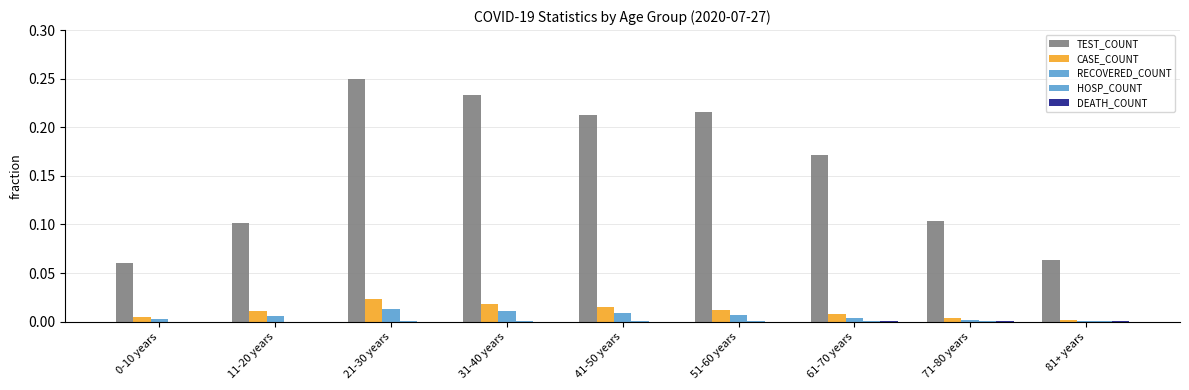

Count the number of categories in the chart.

9